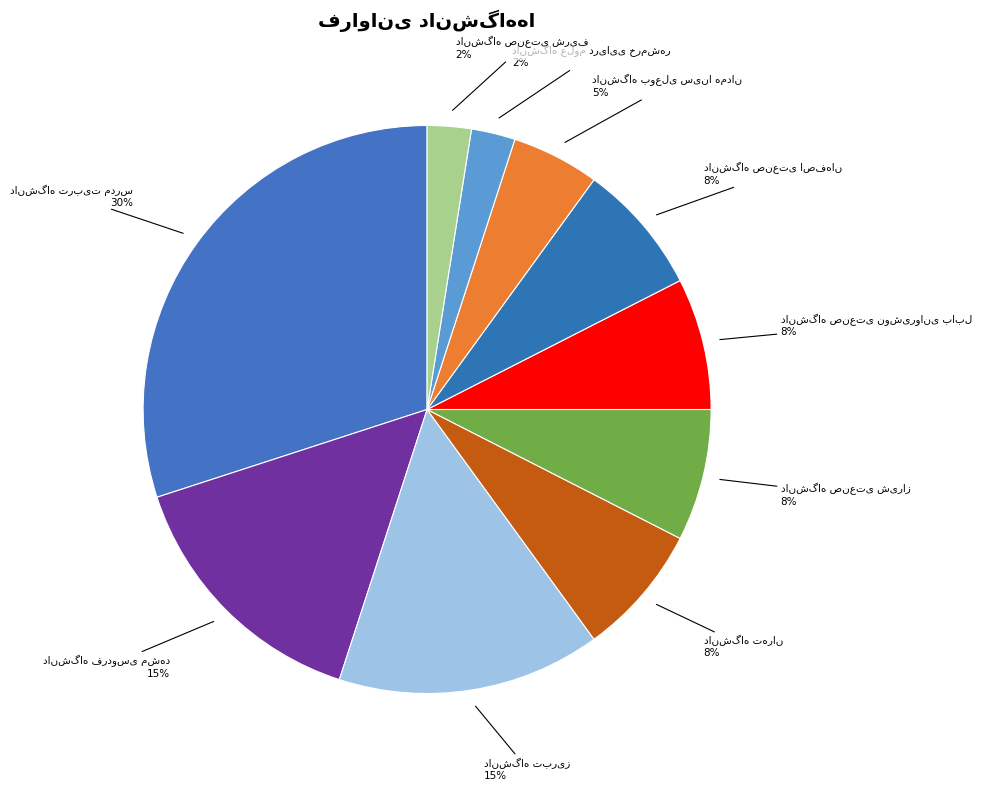

Does any single category account for the majority?

No